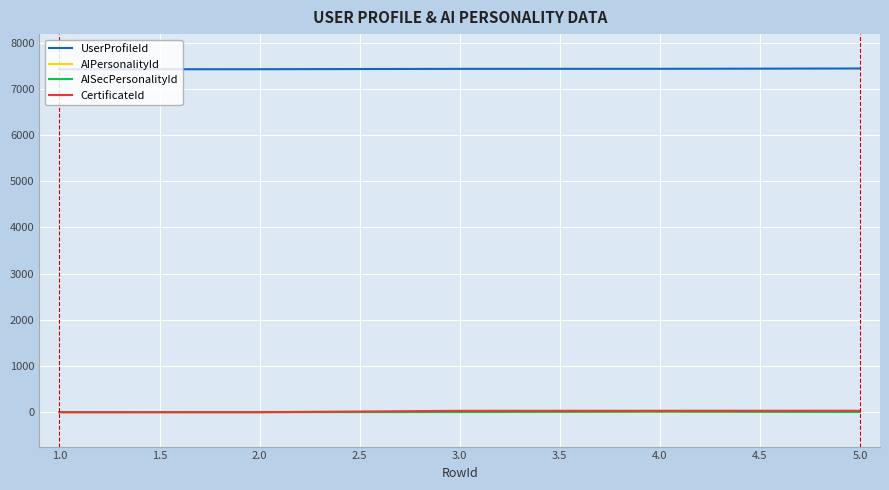

True or false: AISecPersonalityId and UserProfileId cross at least once.

False